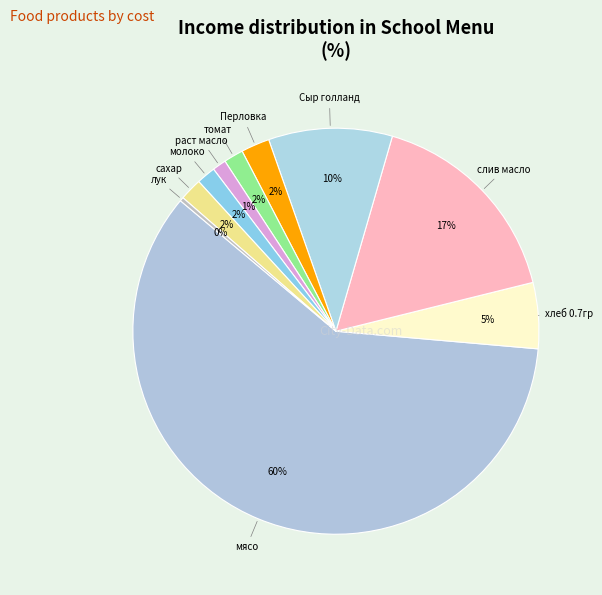

How many segments does this pie chart have?

10